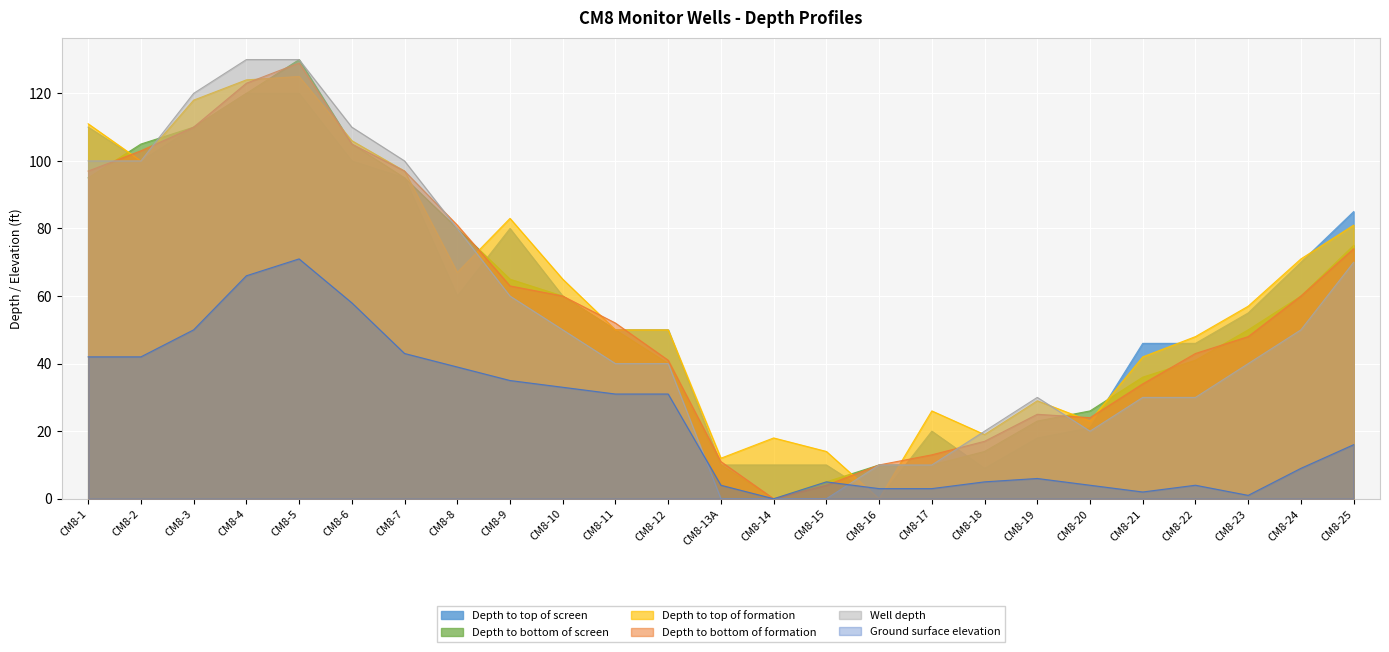

How many values in the Depth to bottom of screen series are below 50?

11